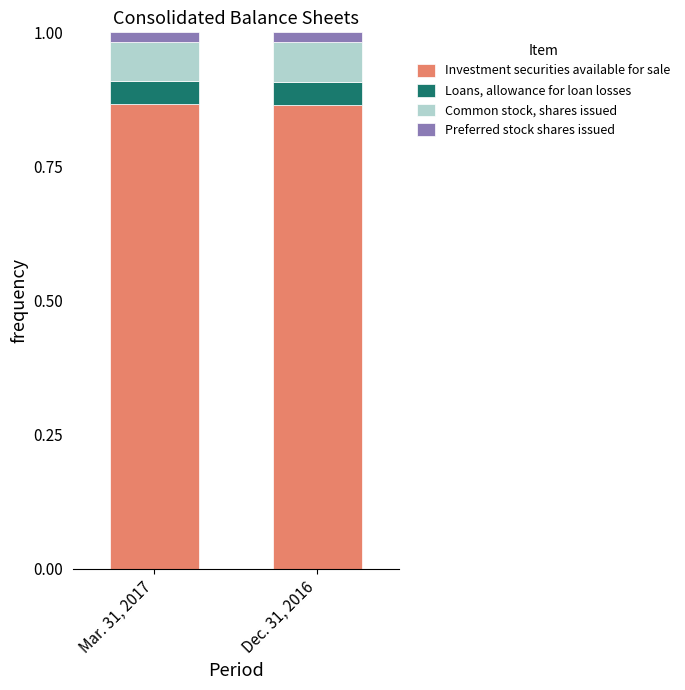

List the labels in order of Investment securities available for sale value, largest first.

Mar. 31, 2017, Dec. 31, 2016